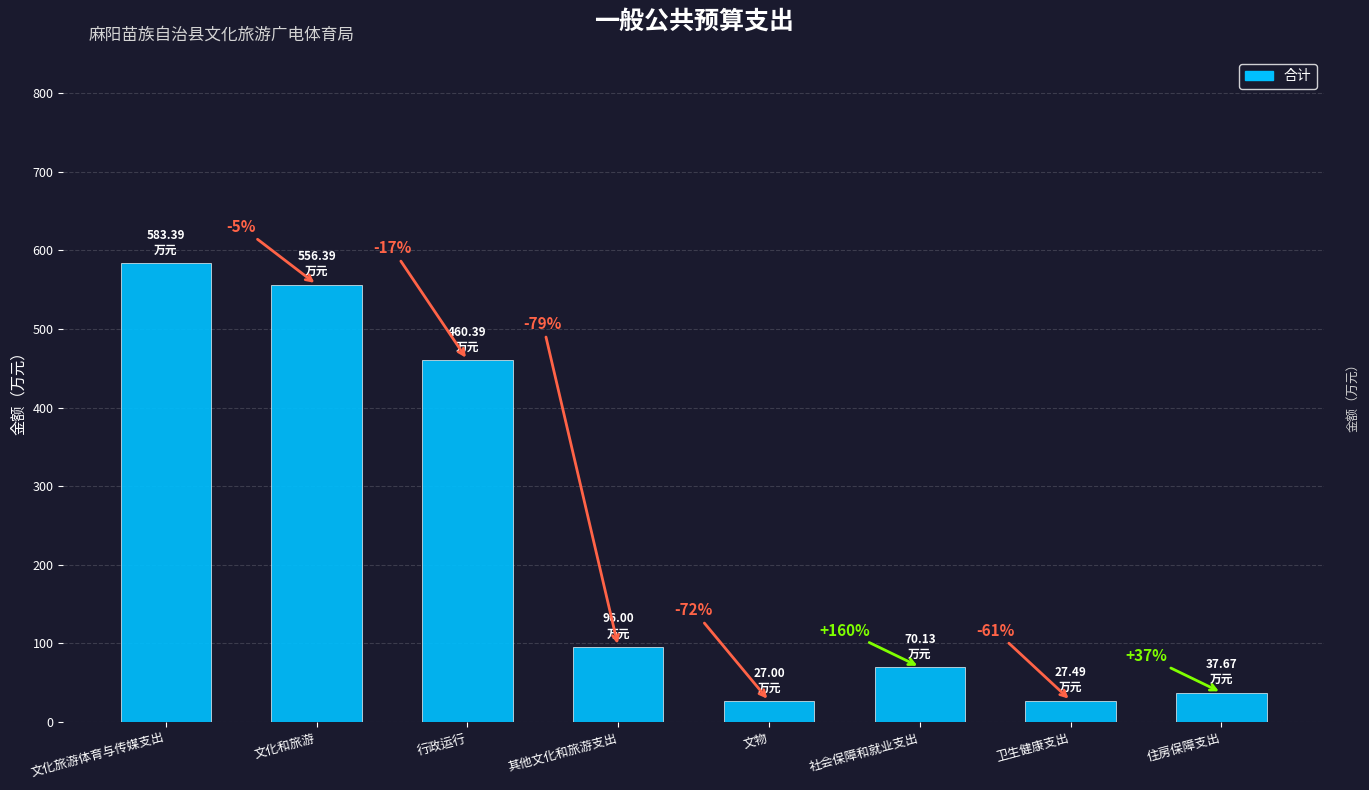

What is the sum of all values?

1858.5